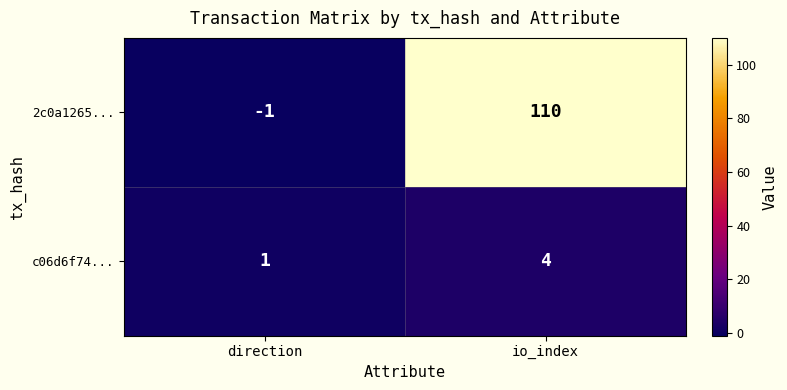

List the series in order of their peak value, highest first.

2c0a1265..., c06d6f74...